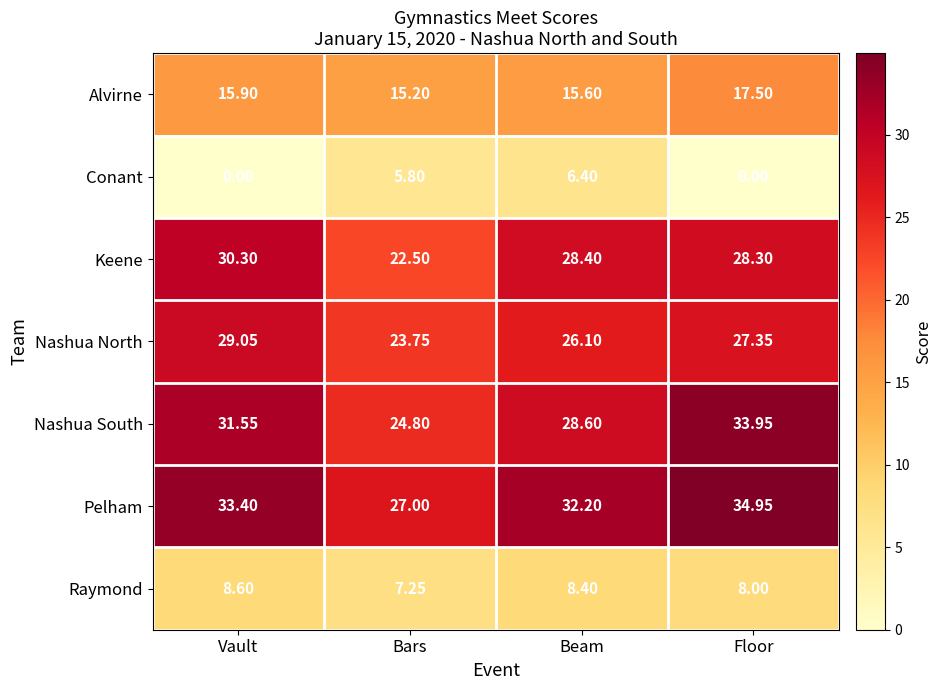

What is the total value across all series at Beam?

145.7